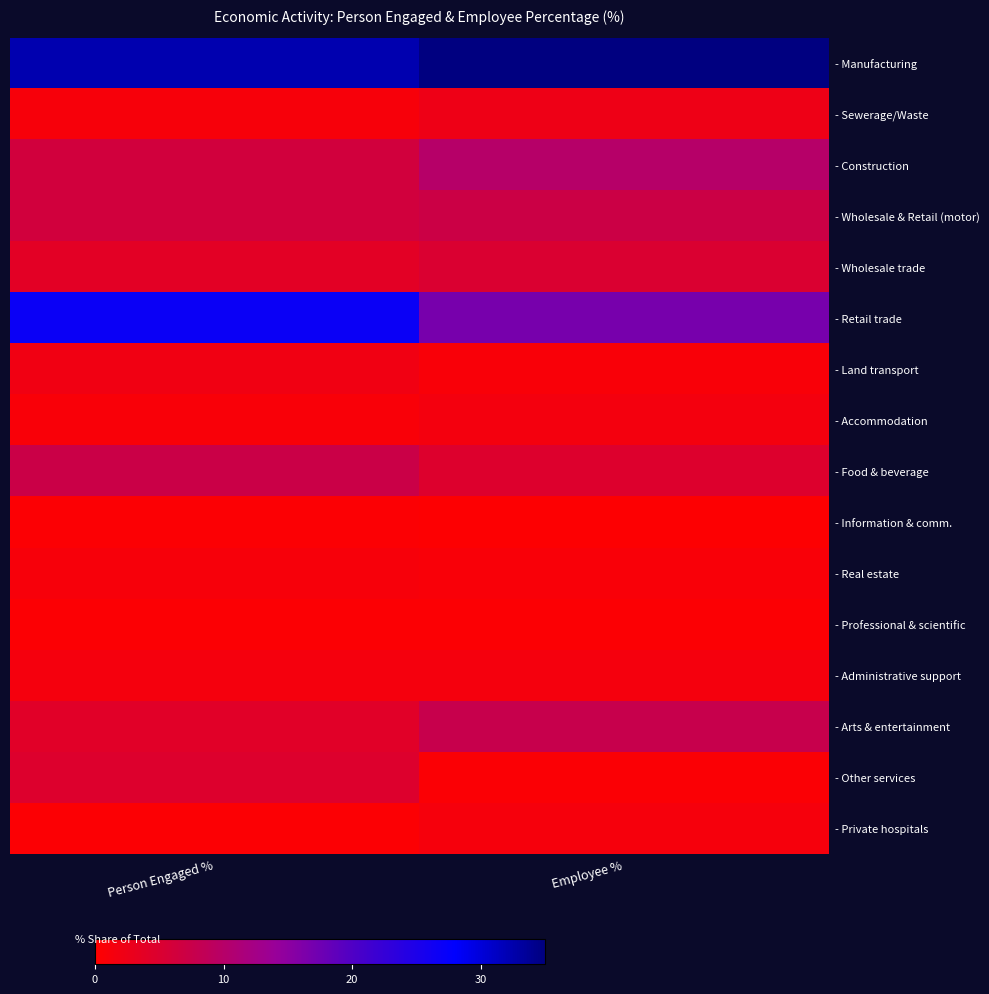

Which label corresponds to the largest value in the chart?

Employee %